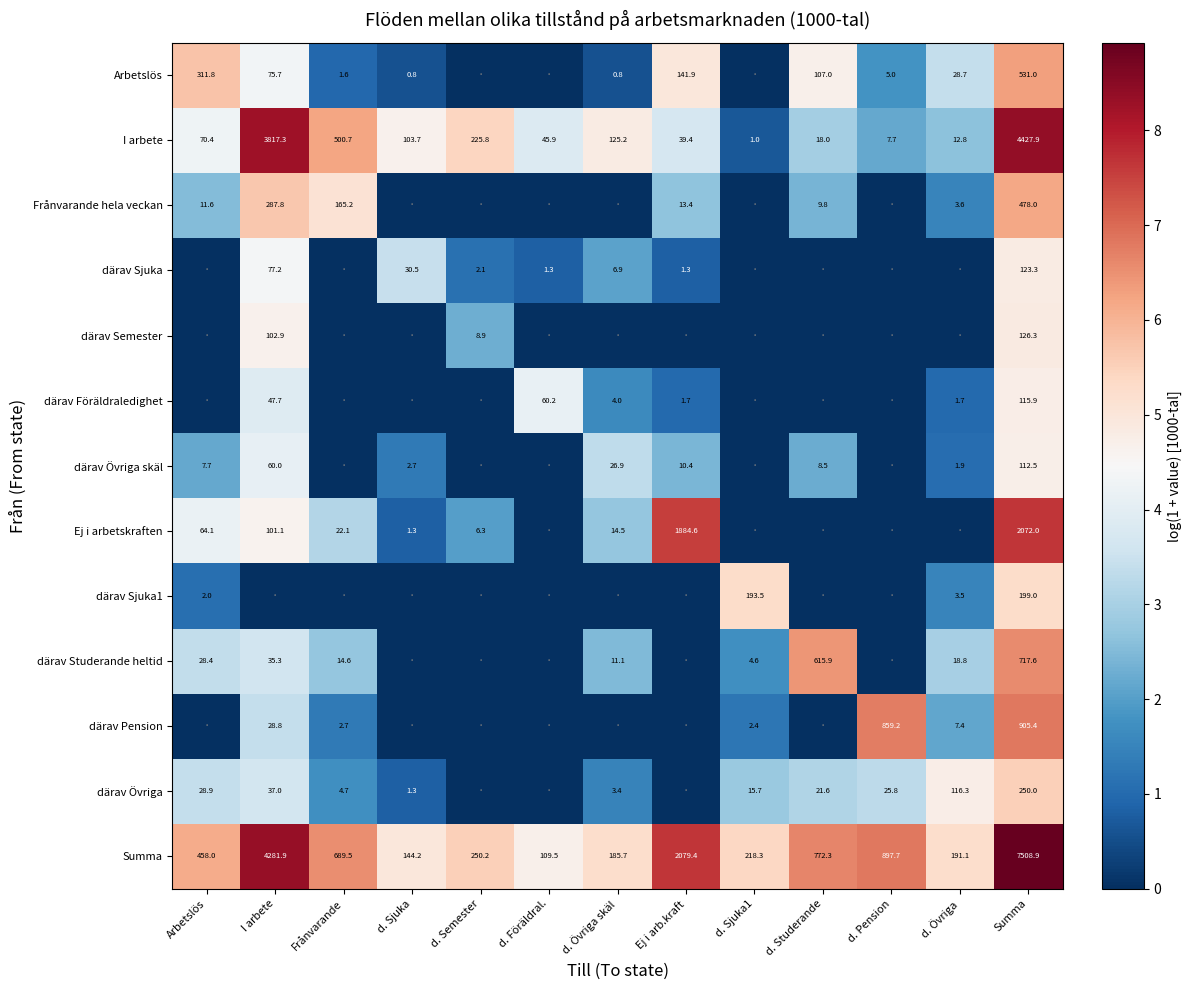

At Summa, list the series in order from smallest to largest.

därav Övriga skäl, därav Föräldraledighet, därav Sjuka, därav Semester, därav Sjuka1, därav Övriga, Frånvarande hela veckan, Arbetslös, därav Studerande heltid, därav Pension, Ej i arbetskraften, I arbete, Summa